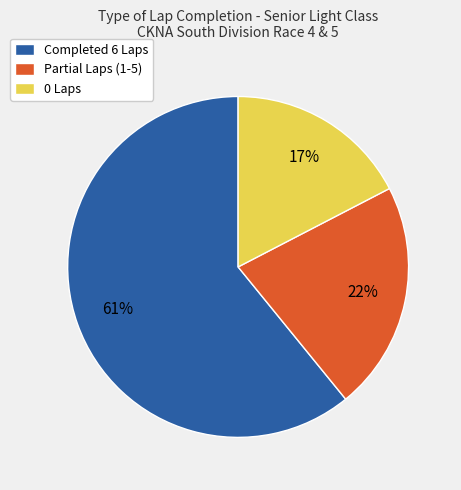

To the nearest percent, what is the difference between the Partial Laps (1-5) and Completed 6 Laps slice percentages?

39%